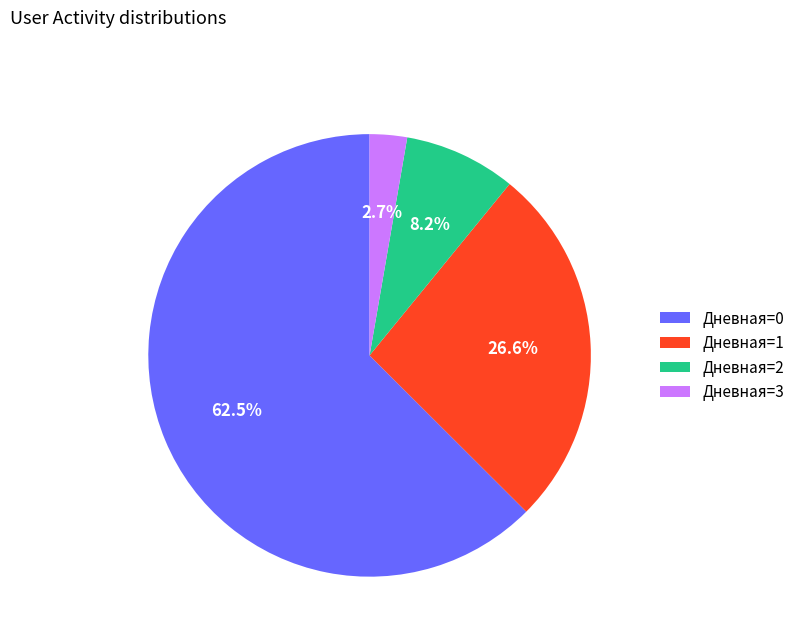

Is the sum of Дневная=3 and Дневная=1 greater than half?

No